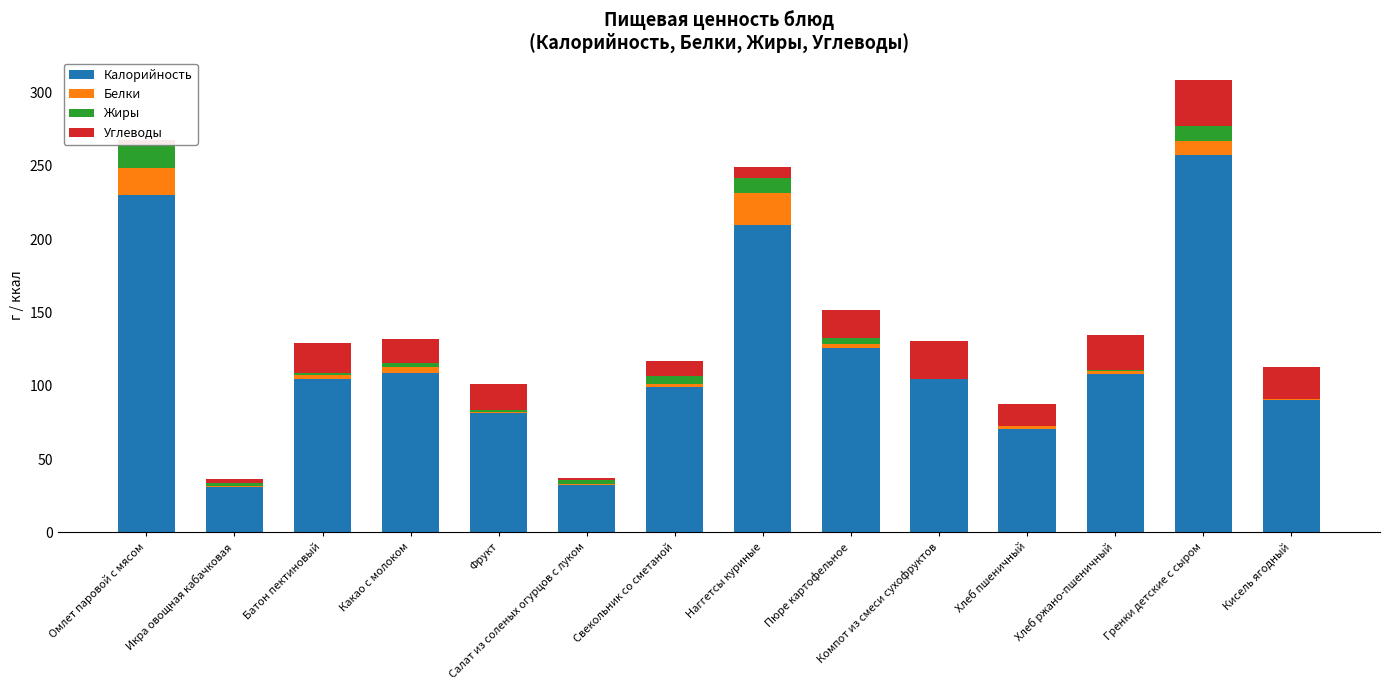

How many categories are shown in the chart?

14